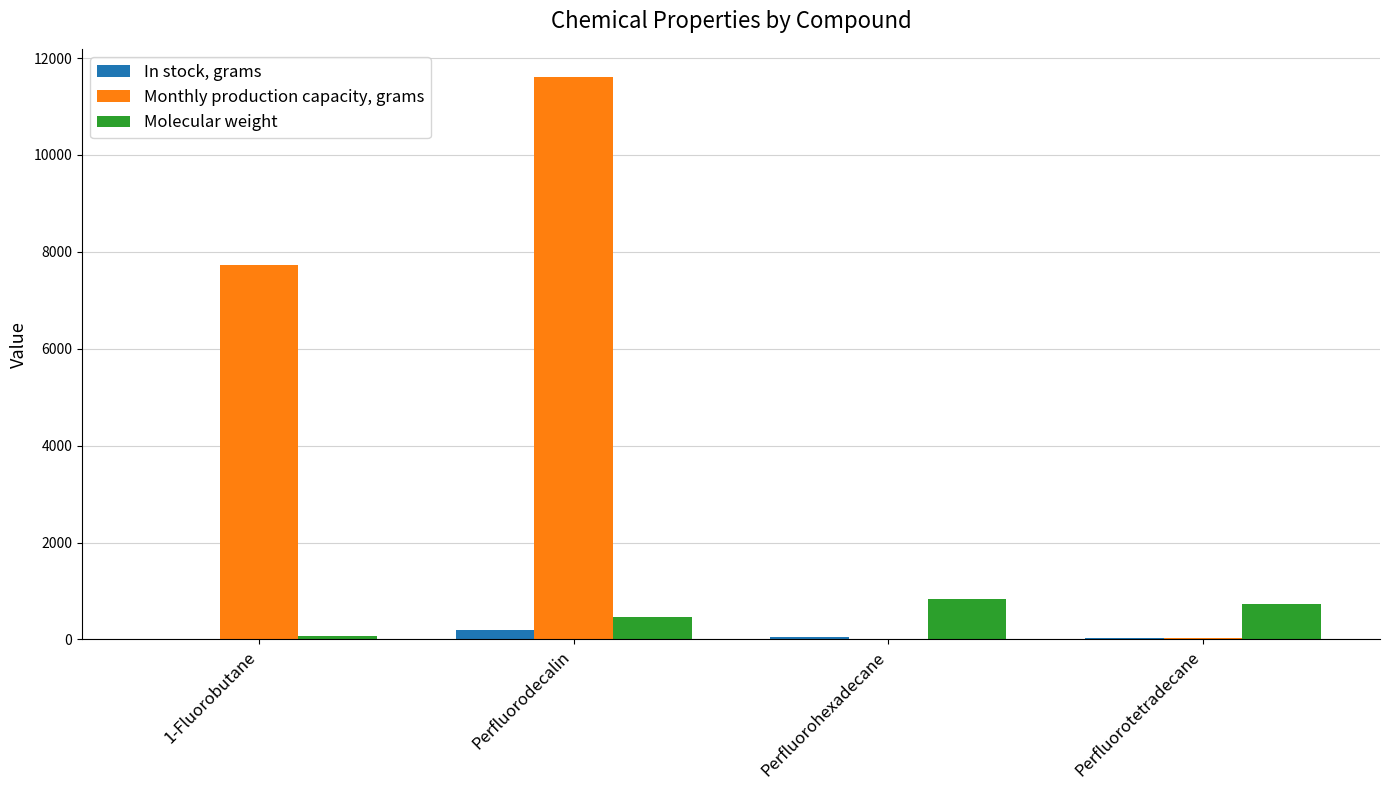

The value of Monthly production capacity, grams at 1-Fluorobutane is 7735.0. True or false?

True